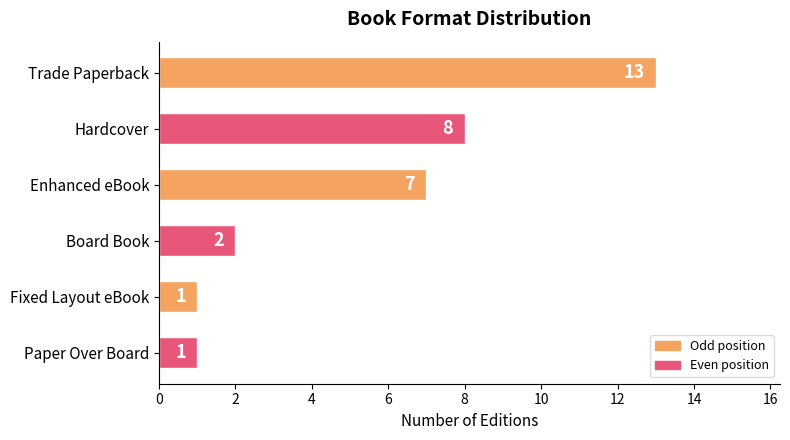

What is the difference between the maximum and minimum values?

12